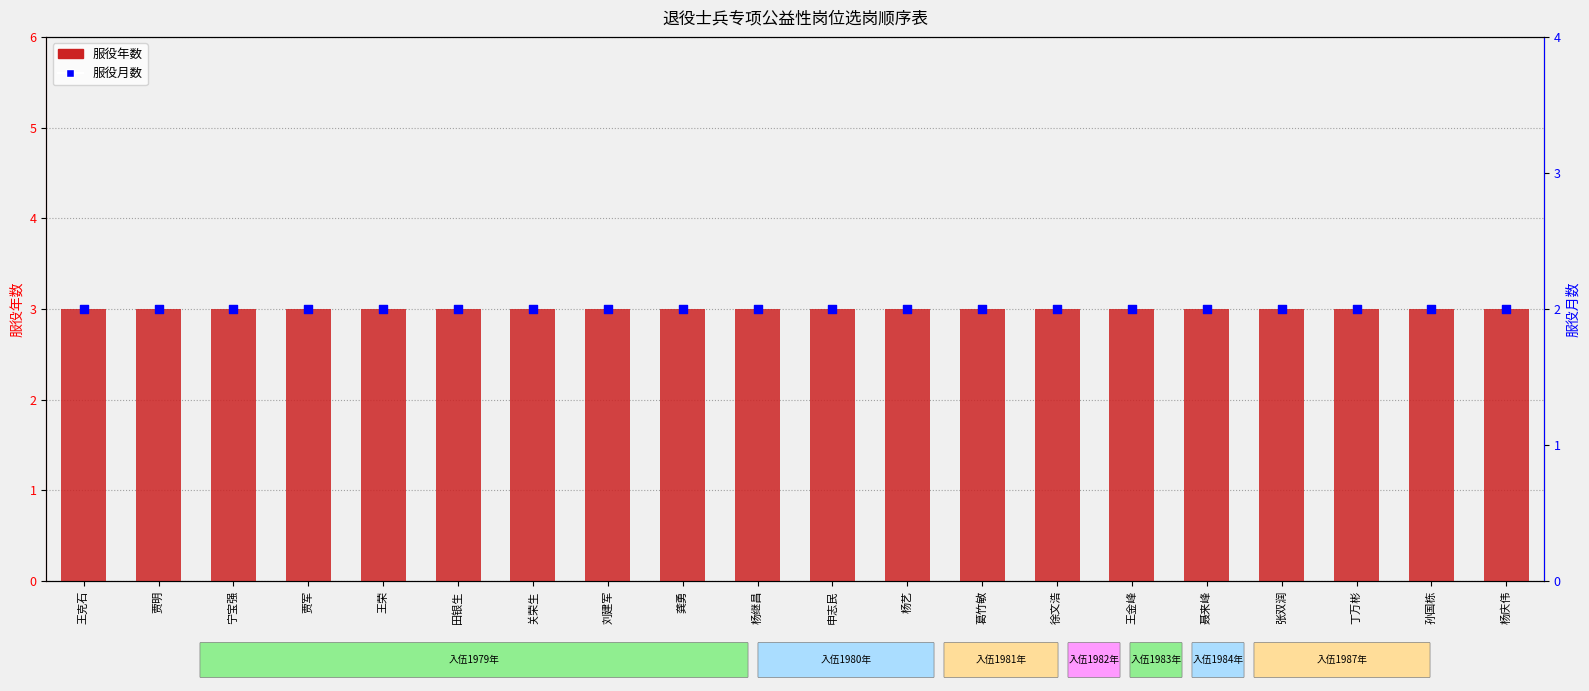

Which series has the largest Y range (max minus min)?

服役年数